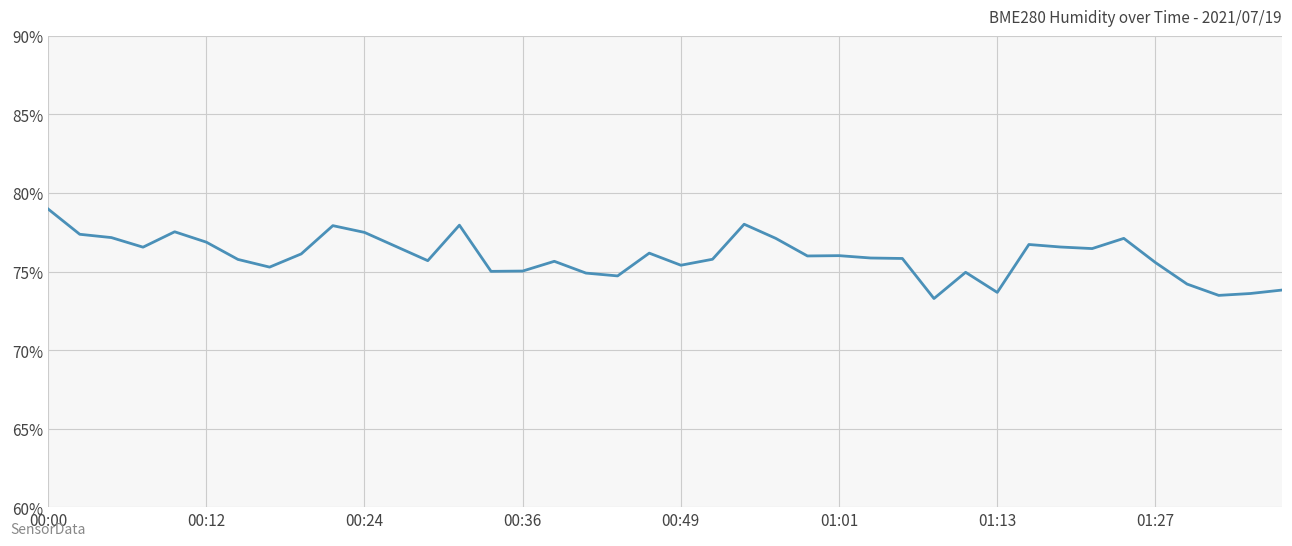

What is the maximum value shown in the chart?

79.0